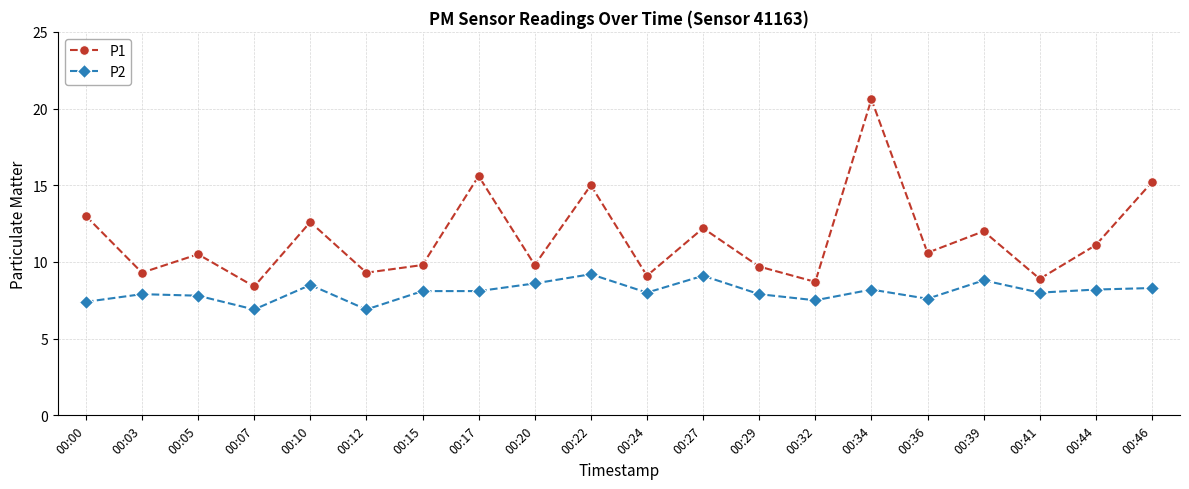

Which category has the highest value across all series?

00:34